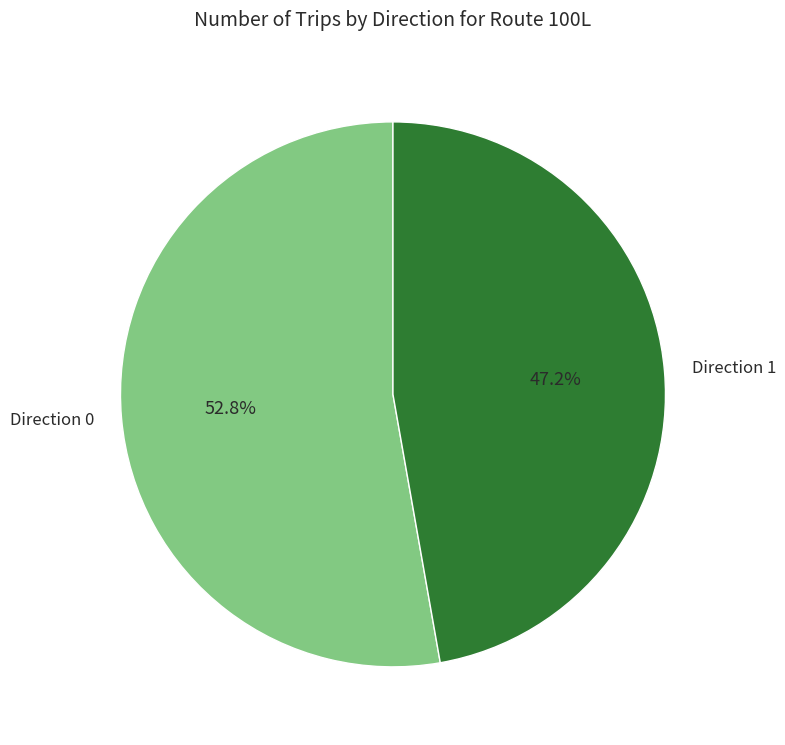

Rank the categories by value from highest to lowest.

Direction 0, Direction 1